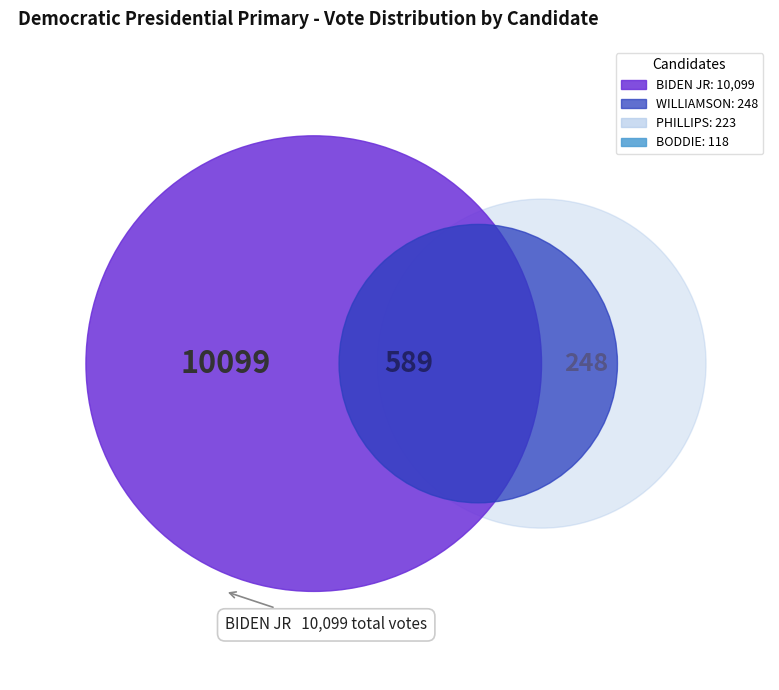

Is there a majority slice in this chart?

No